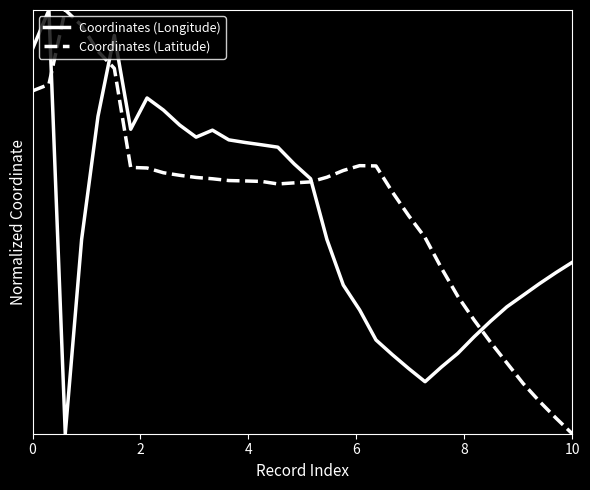

How many intersections are there between Coordinates (Latitude) and Coordinates (Longitude)?

4